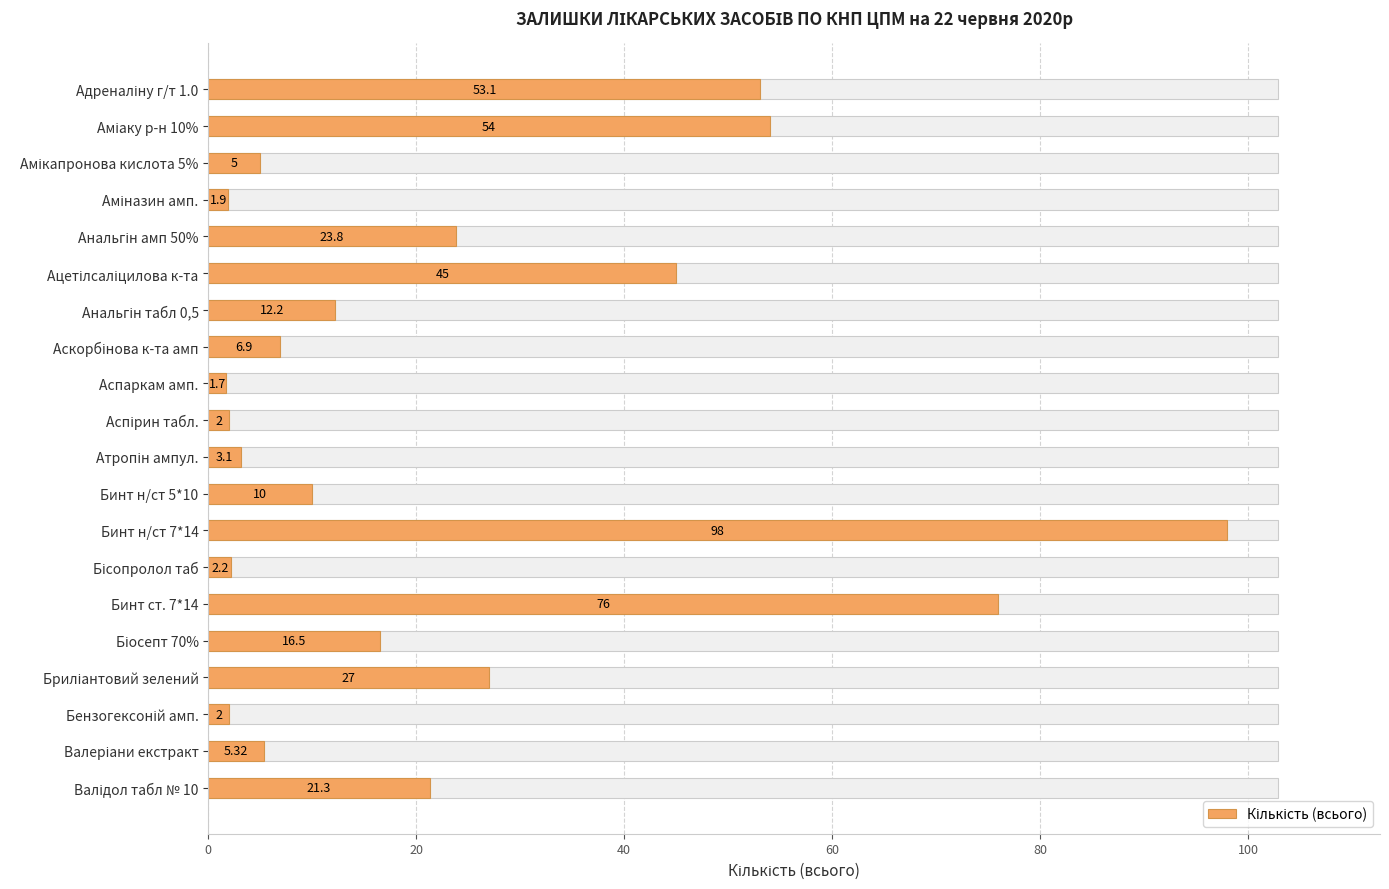

The value at Амікапронова кислота 5% is 6.7. True or false?

False